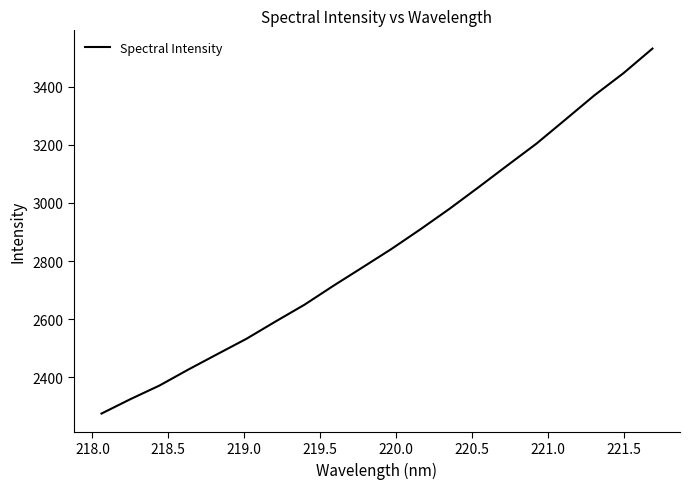

What is the greatest value displayed?

3531.0